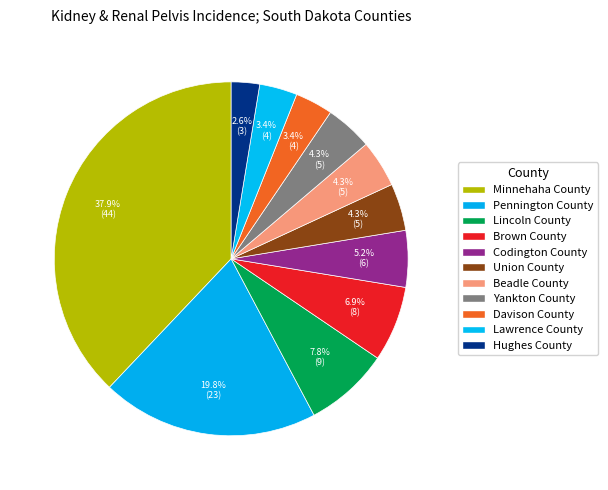

To the nearest percent, what portion does Beadle County represent?

4%